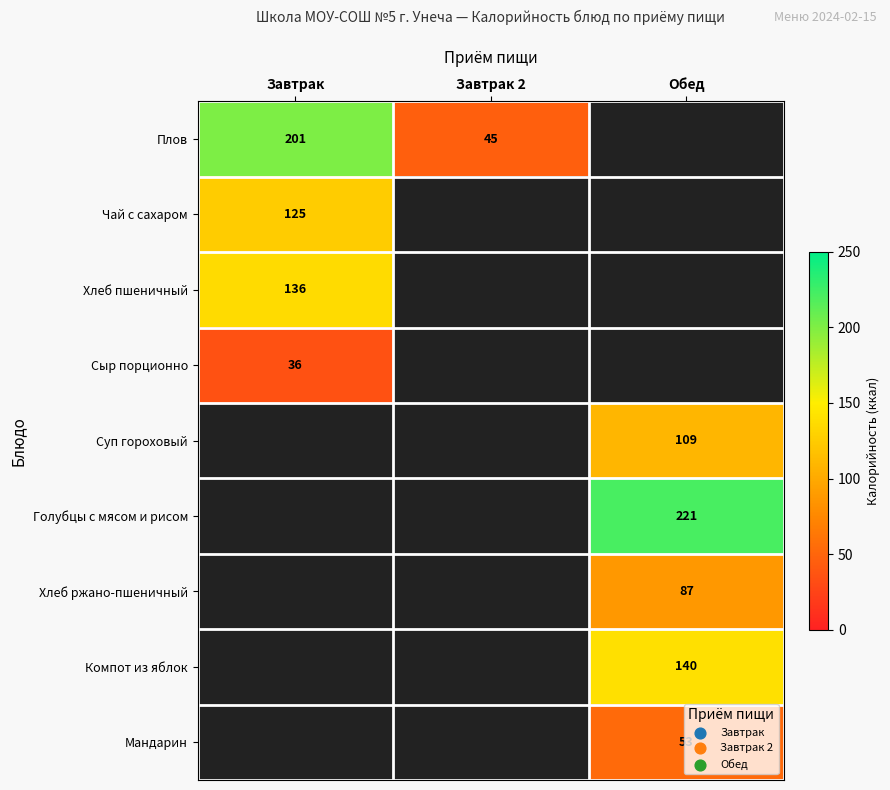

True or false: Плов has a value of 27 at Завтрак 2.

False